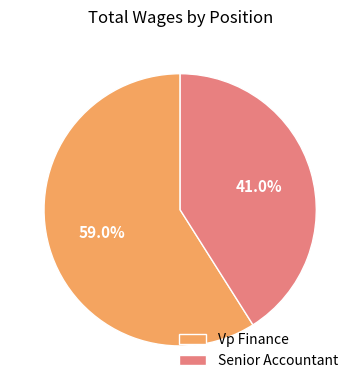

To the nearest percent, what is the average slice percentage?

50%